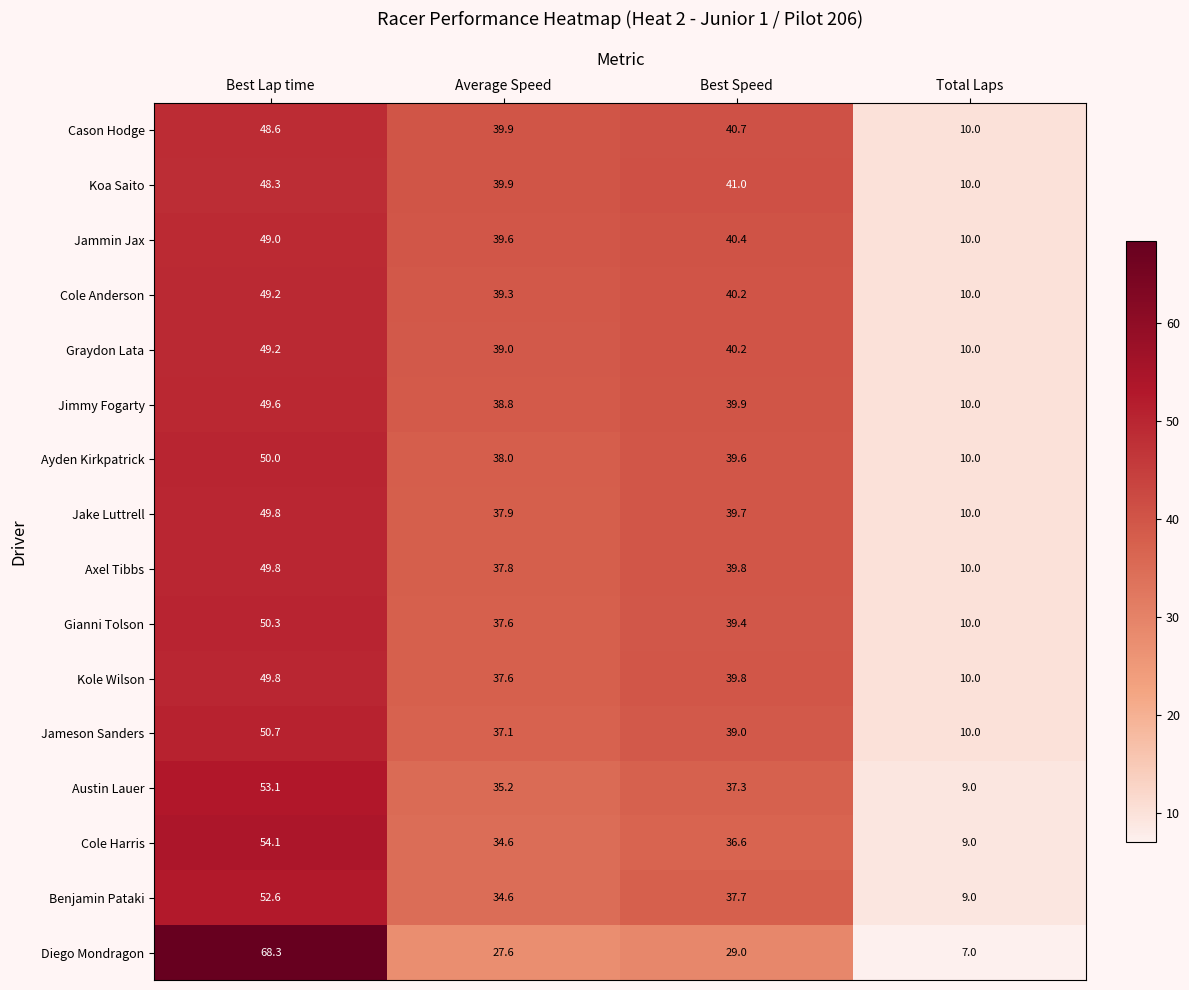

Count the number of categories in the chart.

4